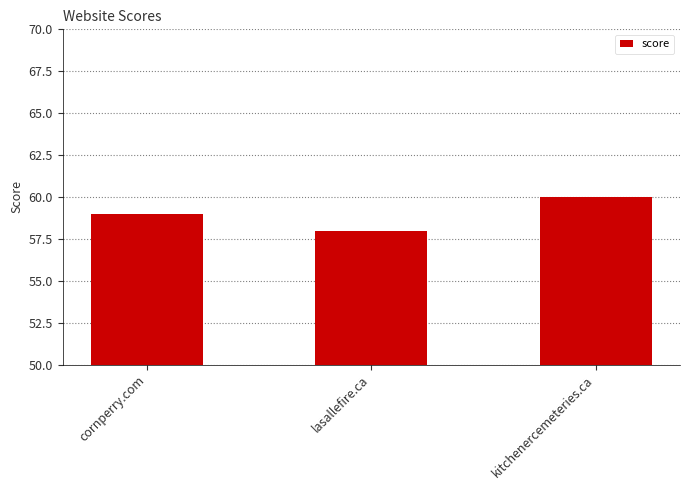

Reading left to right, transcribe all the data shown in this chart.

59	58	60